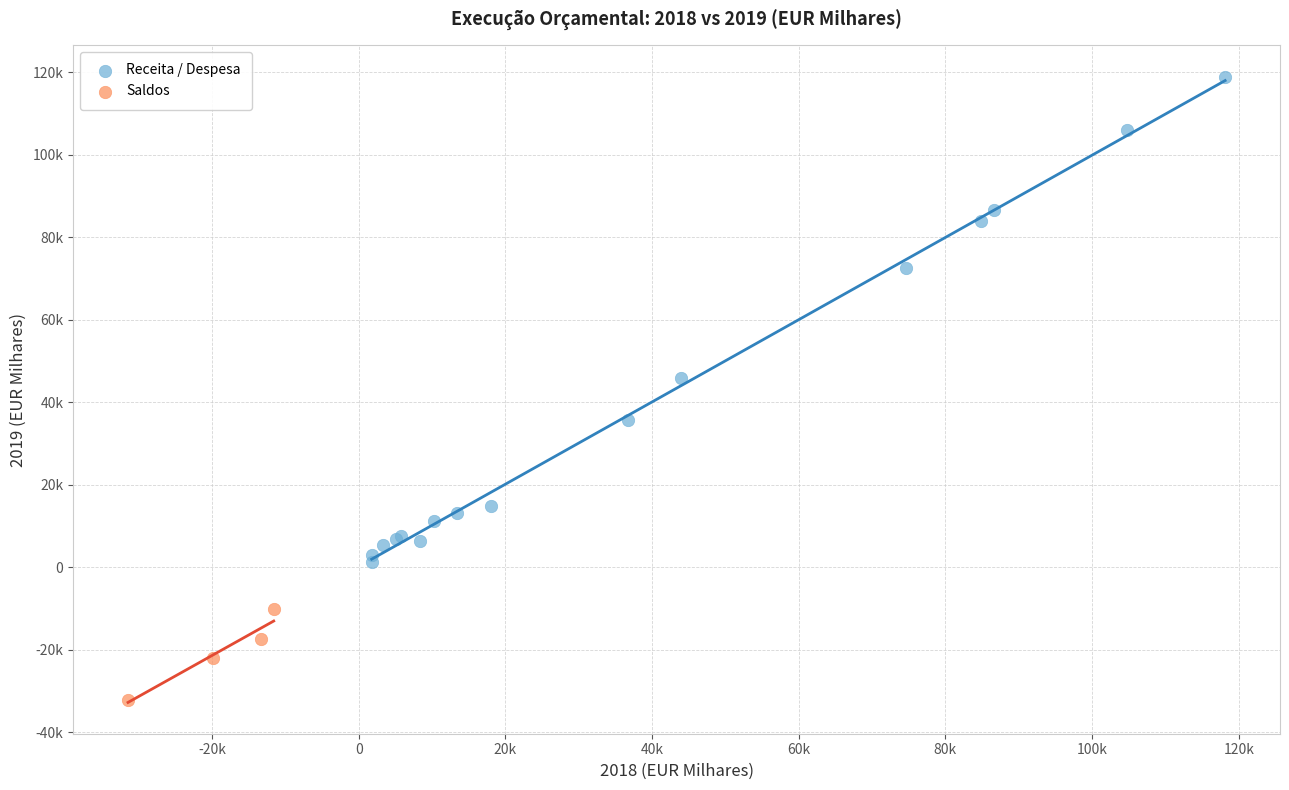

Which series contains the highest Y value?

Receita / Despesa